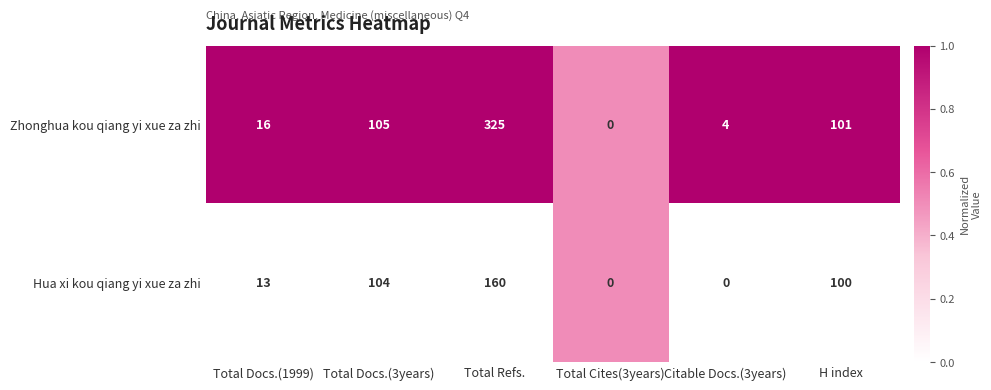

How many distinct data groups are displayed?

2